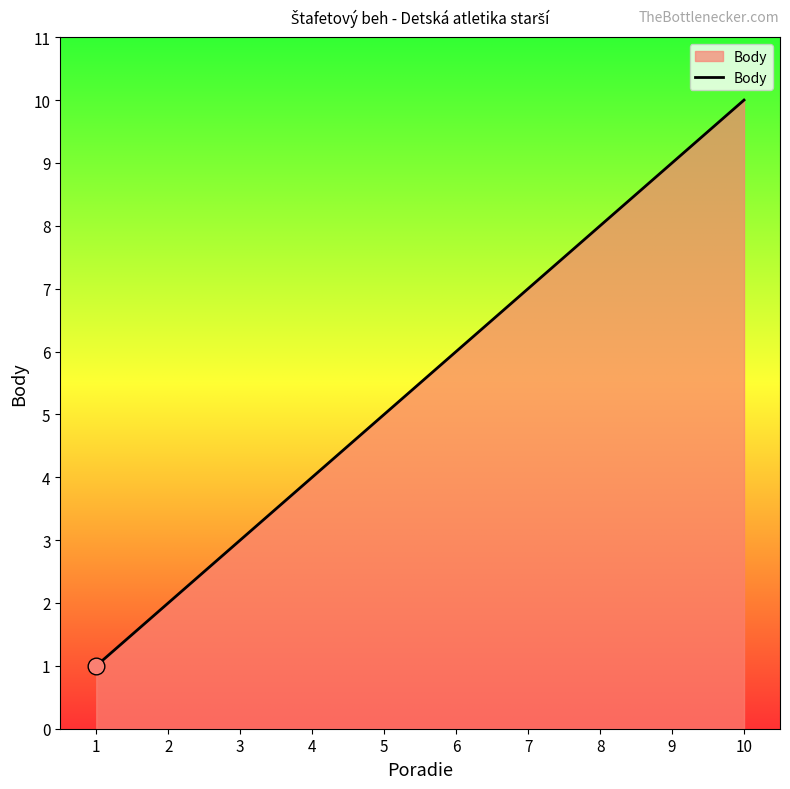

What is the difference between the maximum and minimum values?

9